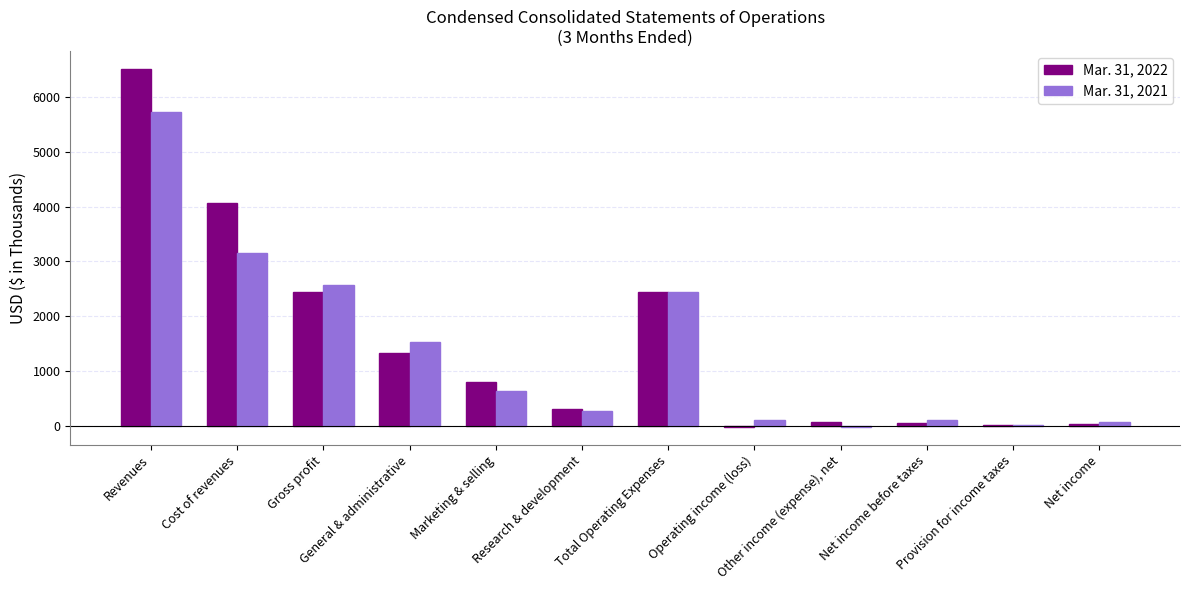

How many distinct data groups are displayed?

2